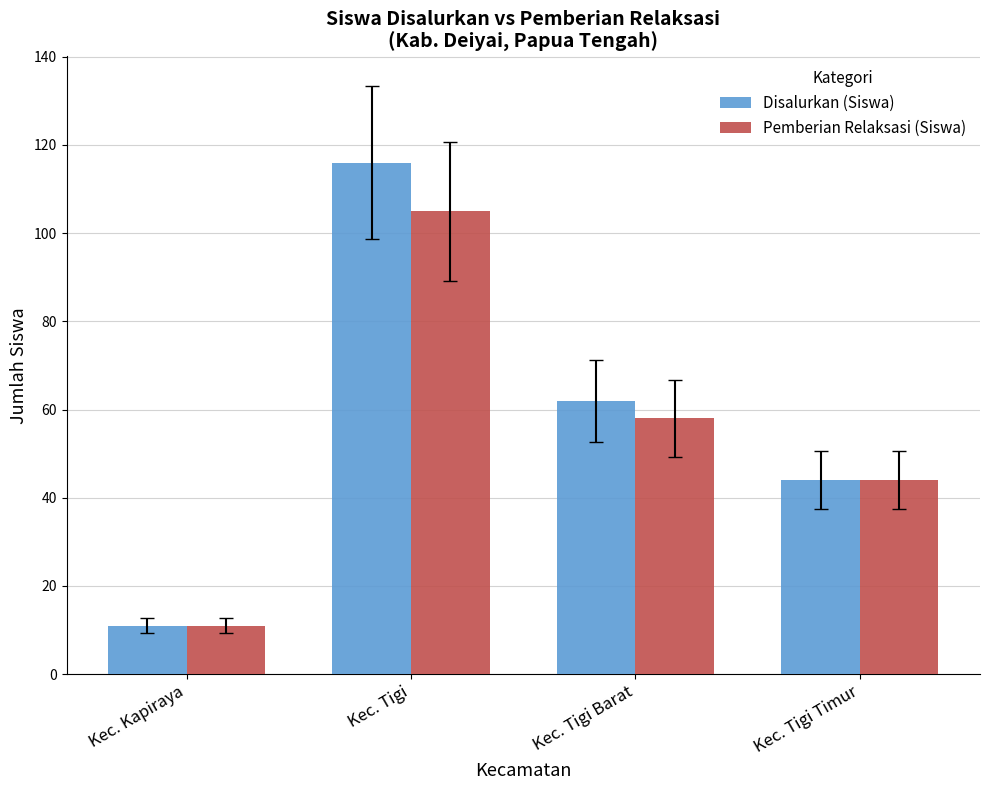

How many distinct data groups are displayed?

2